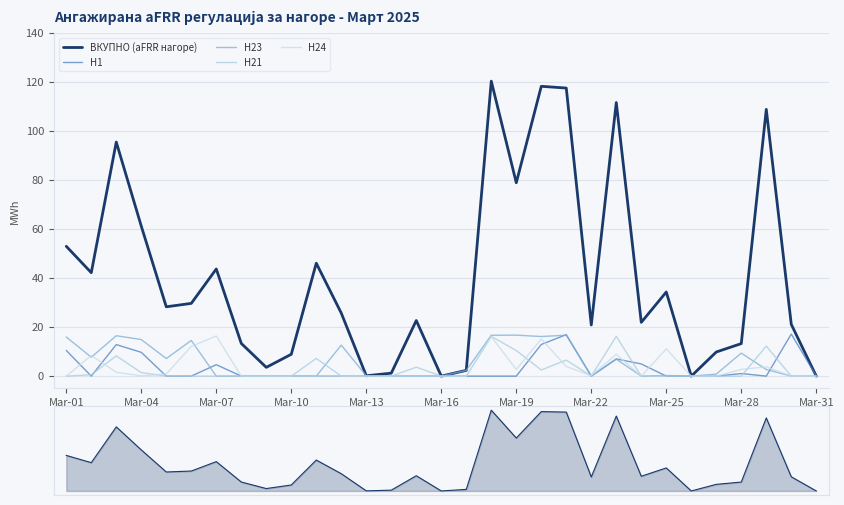

Between 22 and 30, which is larger?

22